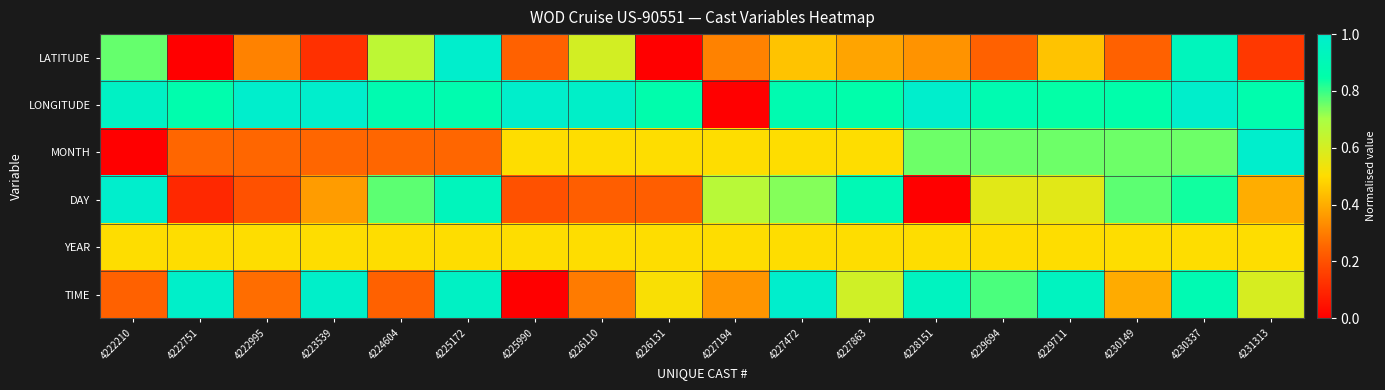

Which category has the highest value across all series?

4225172